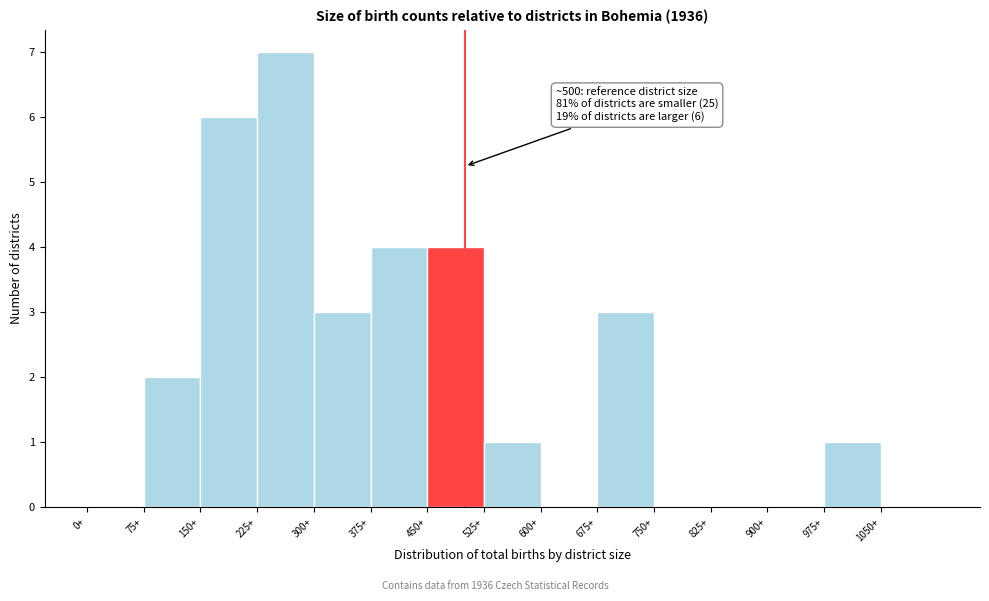

Which range on the x-axis has the tallest bar?

225 to 300